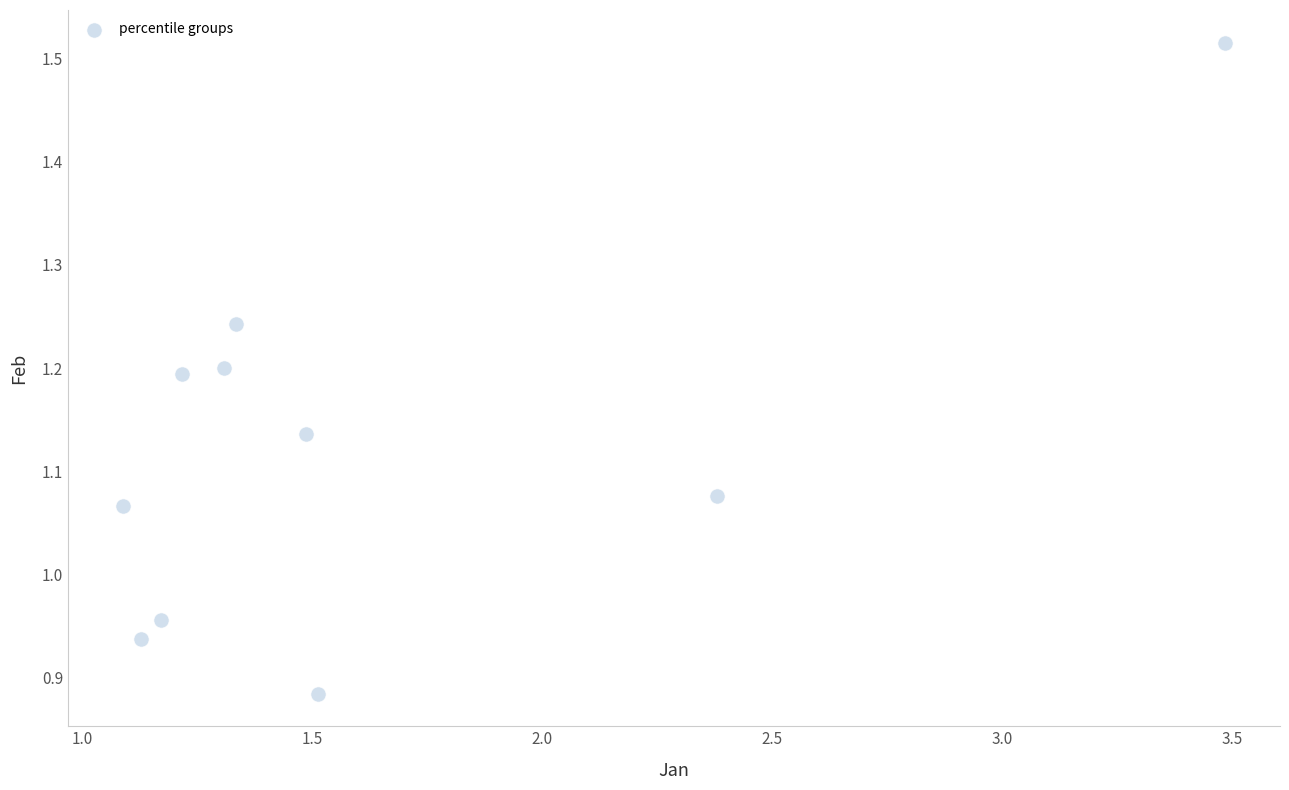

What is the range of X values (max minus min)?

2.4